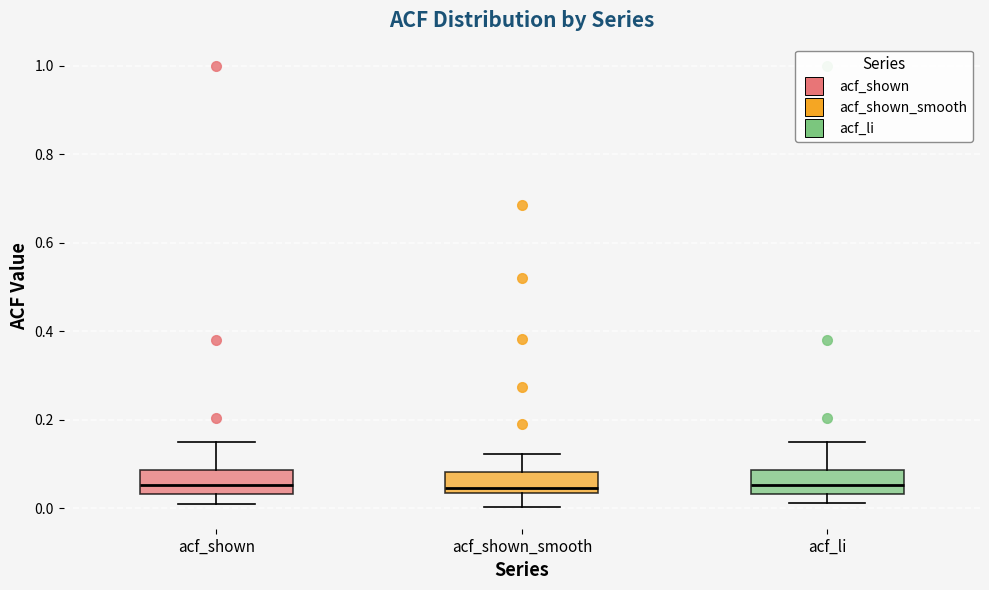

Where is the upper edge of the box for acf_li on the y-axis? The values are not printed on the chart, so give them approximately, as read against the axis.

0.08